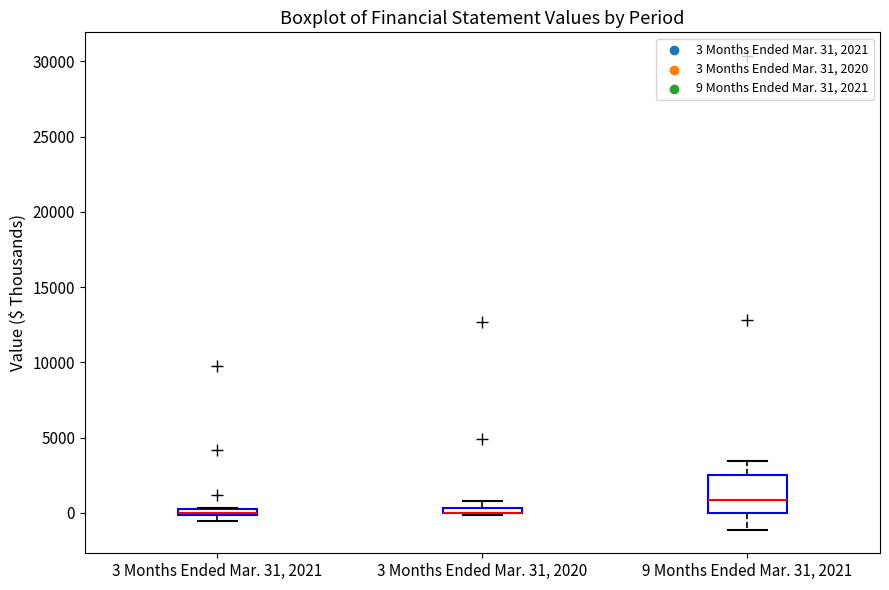

Which box is the tallest, from its lower edge to its upper edge?

9 Months Ended Mar. 31, 2021